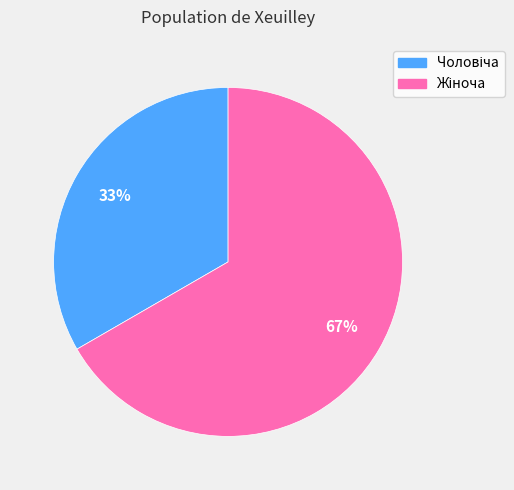

Is there a majority slice in this chart?

Yes